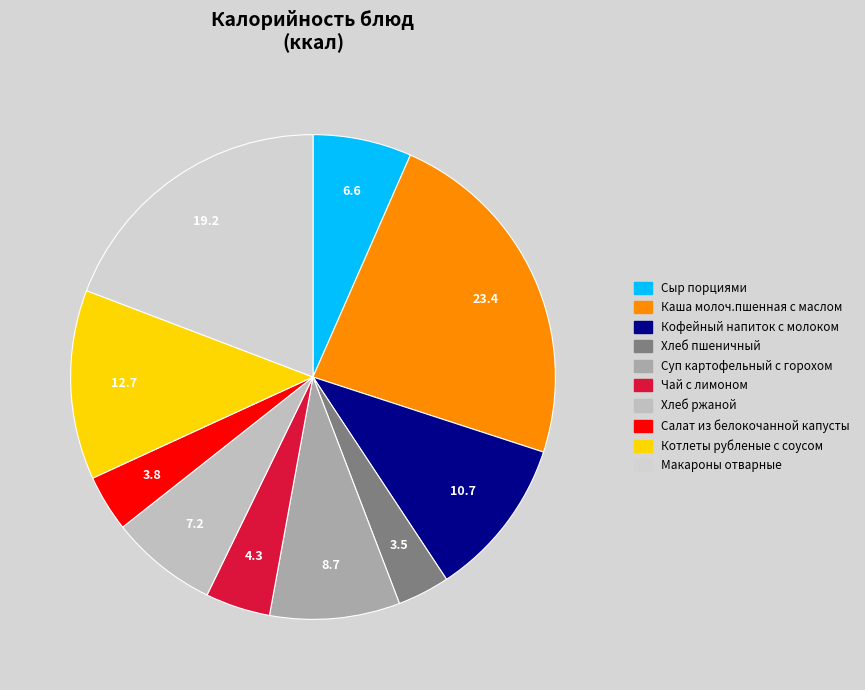

Count the number of slices in the pie.

10